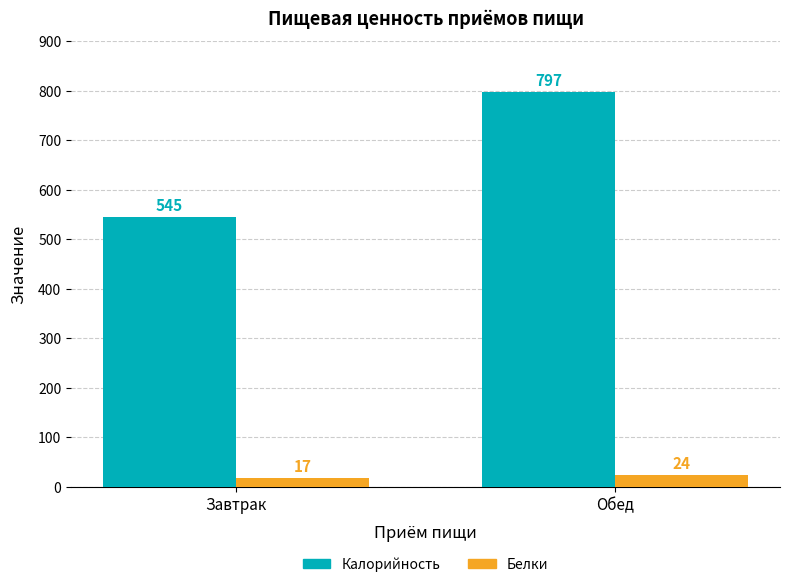

Is it true that Белки equals 24.0 at Обед?

True